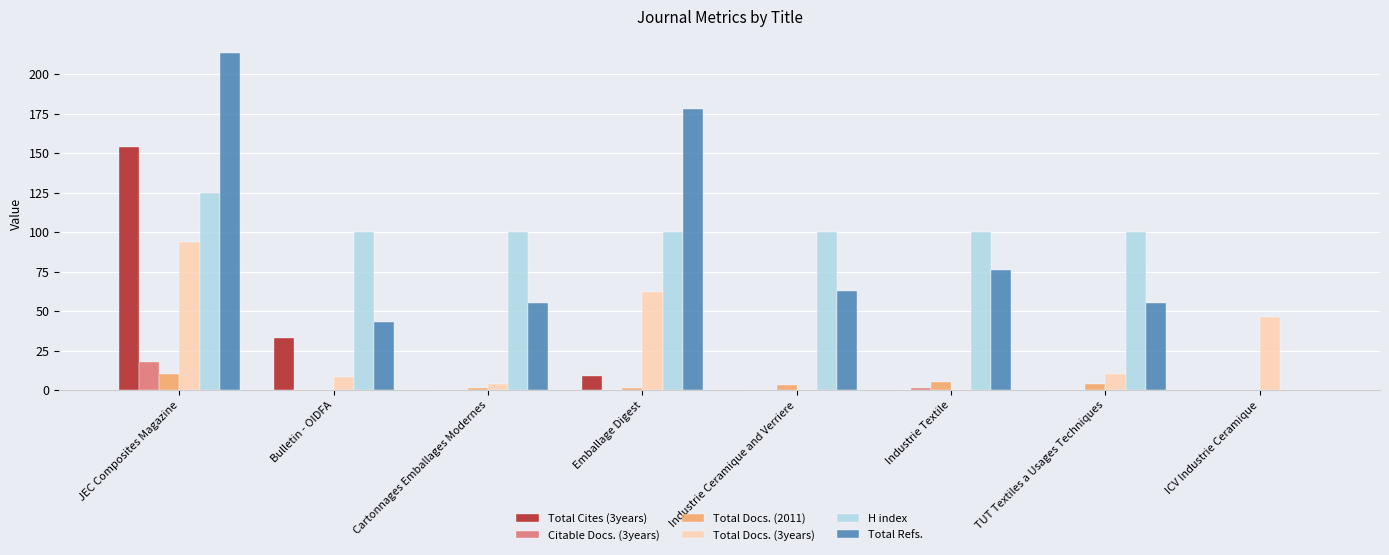

Which label corresponds to the largest value in the chart?

JEC Composites Magazine